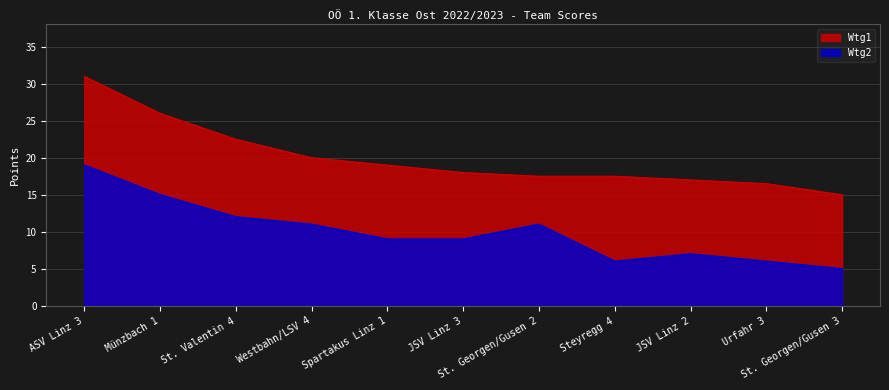

Which series has the largest total across all categories?

Wtg1